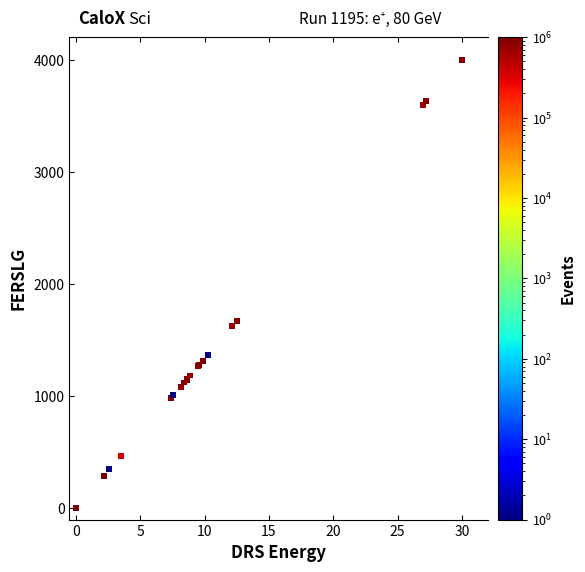

What Y value in the scatter plot is closest to 2000?

1669.1